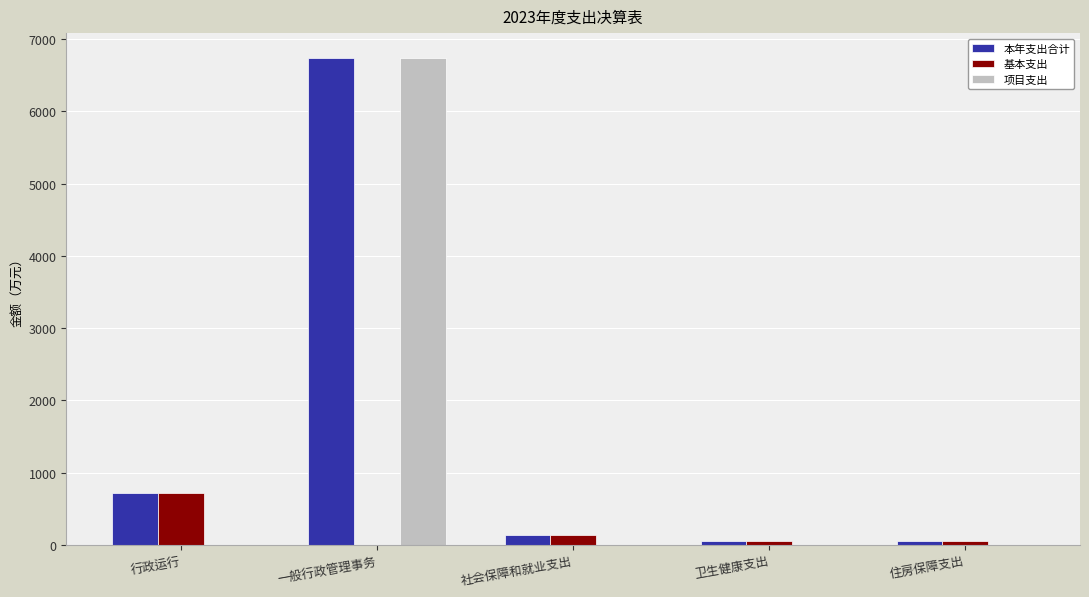

What is the spread (max minus min) of values at 社会保障和就业支出?

143.9